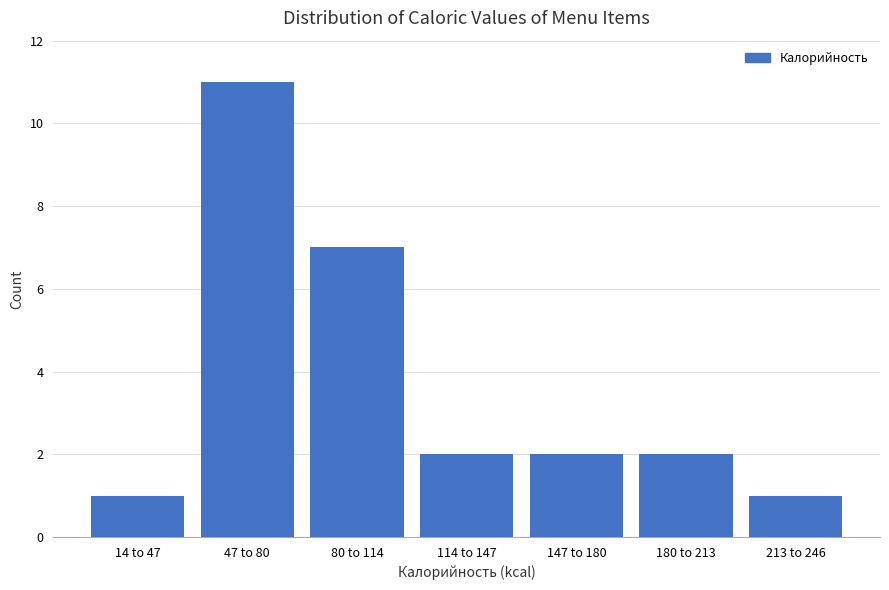

Reading left to right, what are all the values shown in this chart?

1	11	7	2	2	2	1